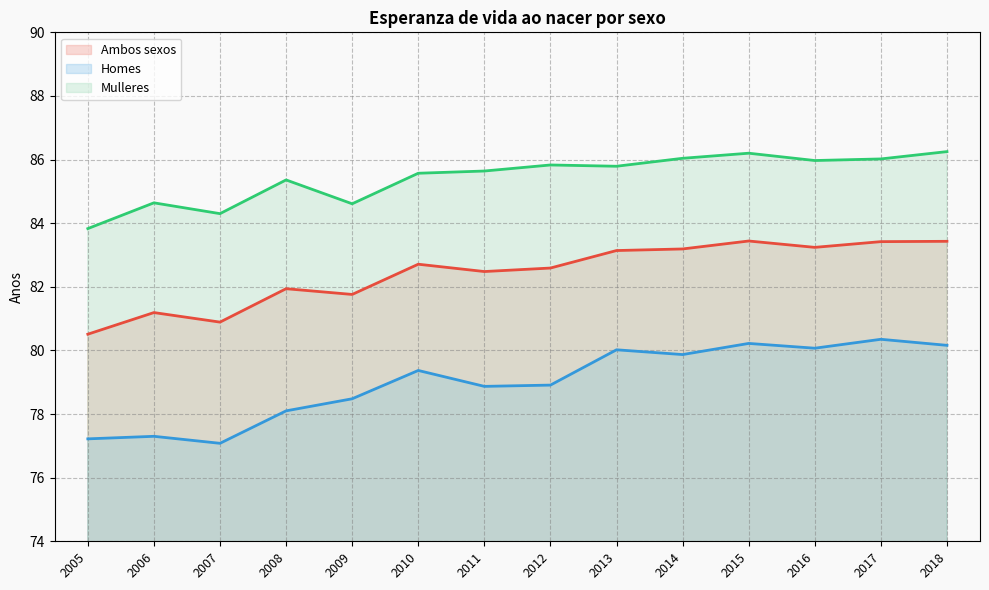

Reading left to right, list all the values displayed in this chart.

Ambos sexos: 2005=80.5	2006=81.2	2007=80.9	2008=81.9	2009=81.8	2010=82.7	2011=82.5	2012=82.6	2013=83.1	2014=83.2	2015=83.4	2016=83.2	2017=83.4	2018=83.4
Homes: 2005=77.2	2006=77.3	2007=77.1	2008=78.1	2009=78.5	2010=79.4	2011=78.9	2012=78.9	2013=80.0	2014=79.9	2015=80.2	2016=80.1	2017=80.3	2018=80.2
Mulleres: 2005=83.8	2006=84.6	2007=84.3	2008=85.4	2009=84.6	2010=85.6	2011=85.6	2012=85.8	2013=85.8	2014=86.0	2015=86.2	2016=86.0	2017=86.0	2018=86.2